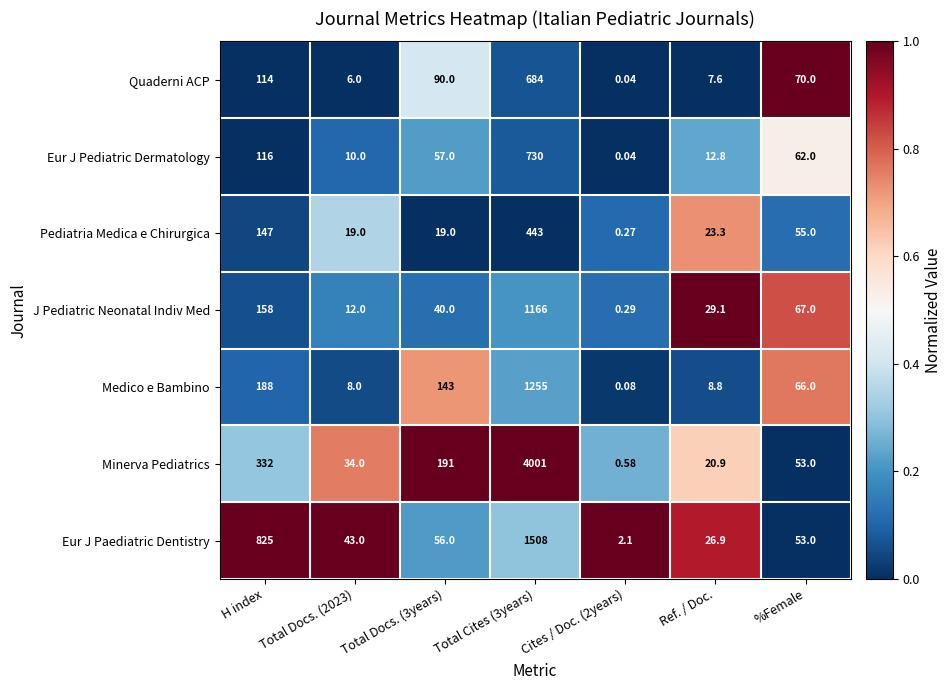

Which series changed the most between H index and Ref. / Doc.?

Eur J Paediatric Dentistry